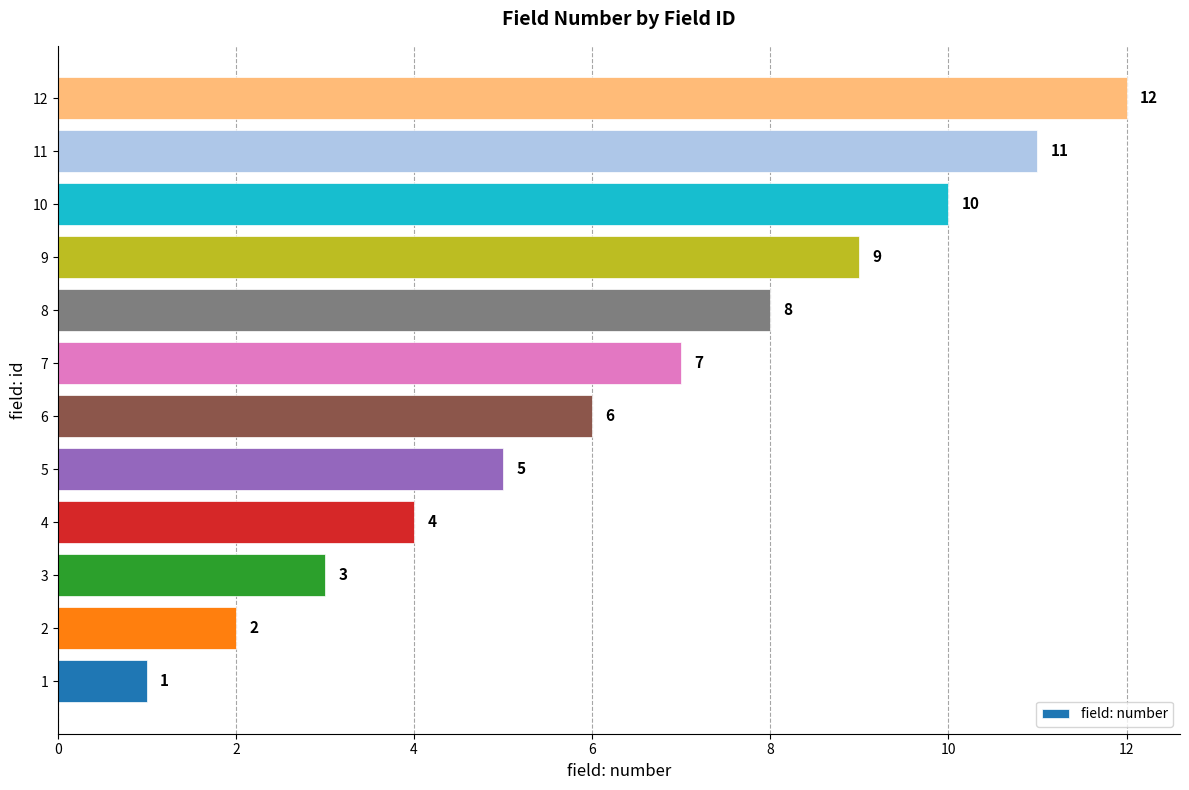

What is the difference between the values at 6 and 4?

2